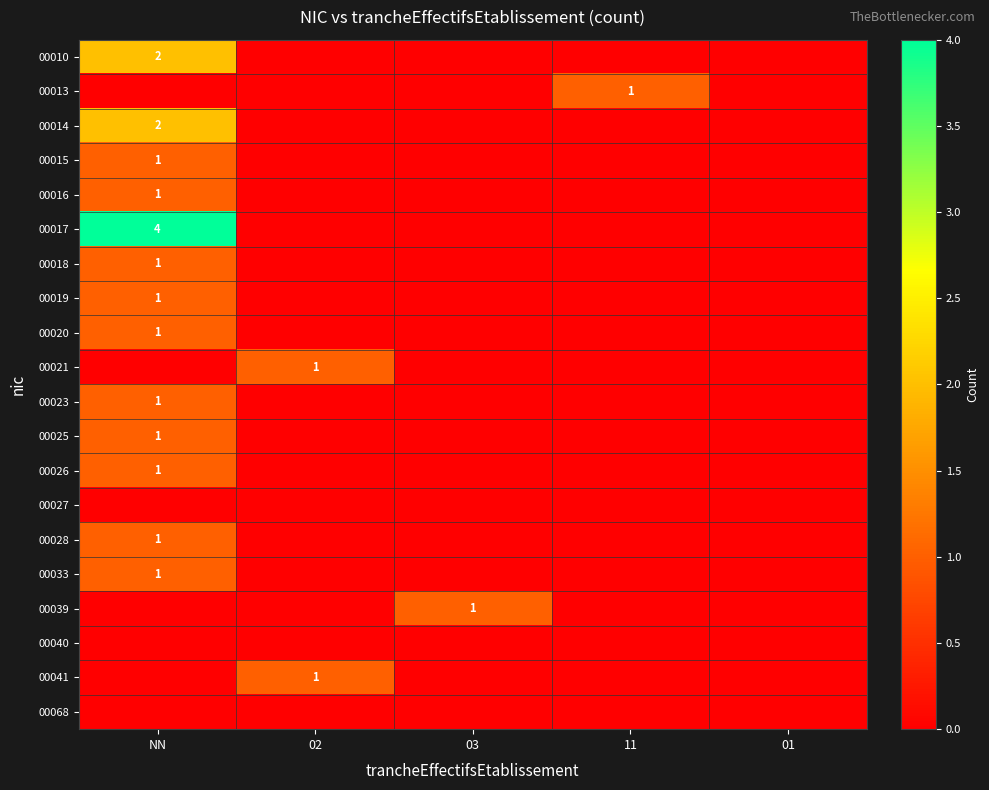

Between 03 and NN, which is larger?

NN